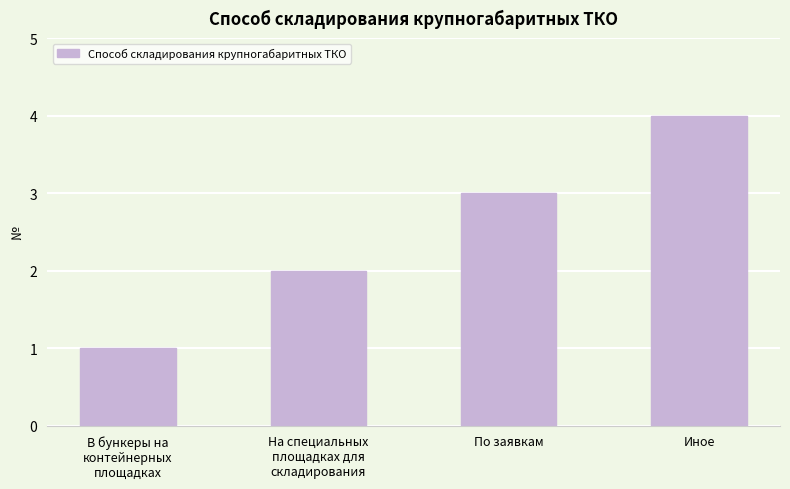

What is the label of the 3rd bar from the right?

На специальных
площадках для
складирования